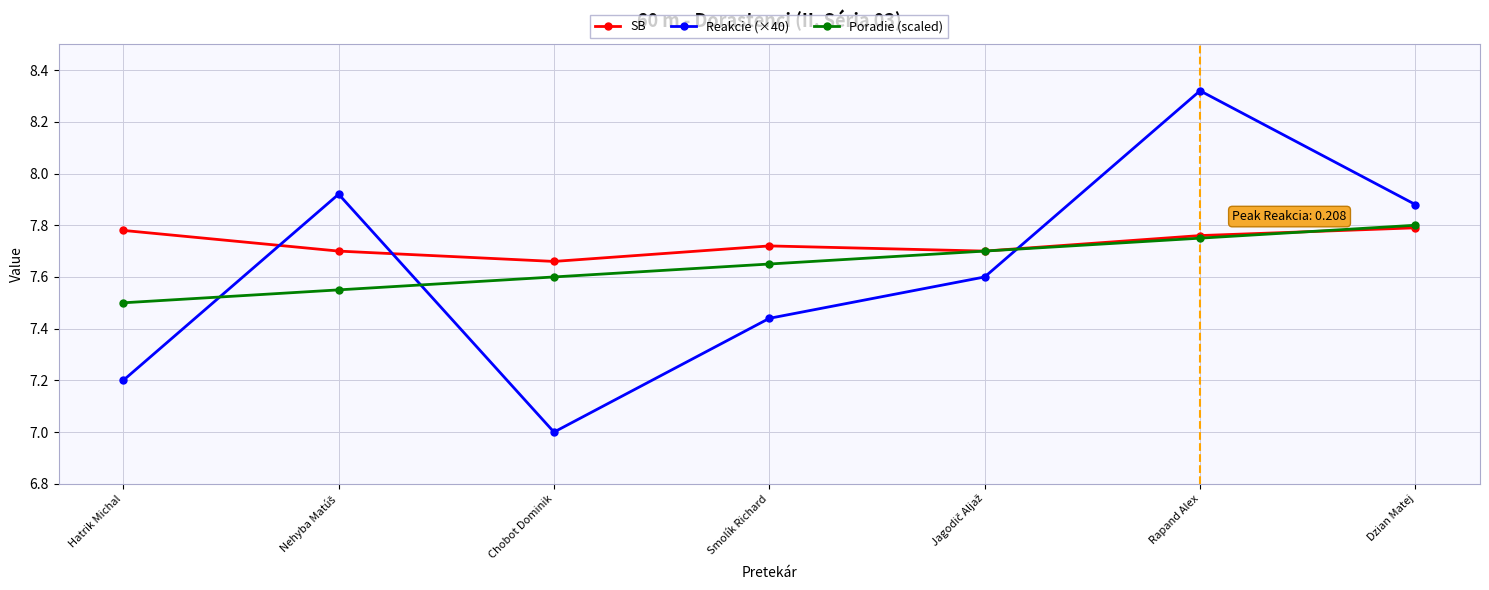

The value of SB at Rapand Alex is 7.8. True or false?

True